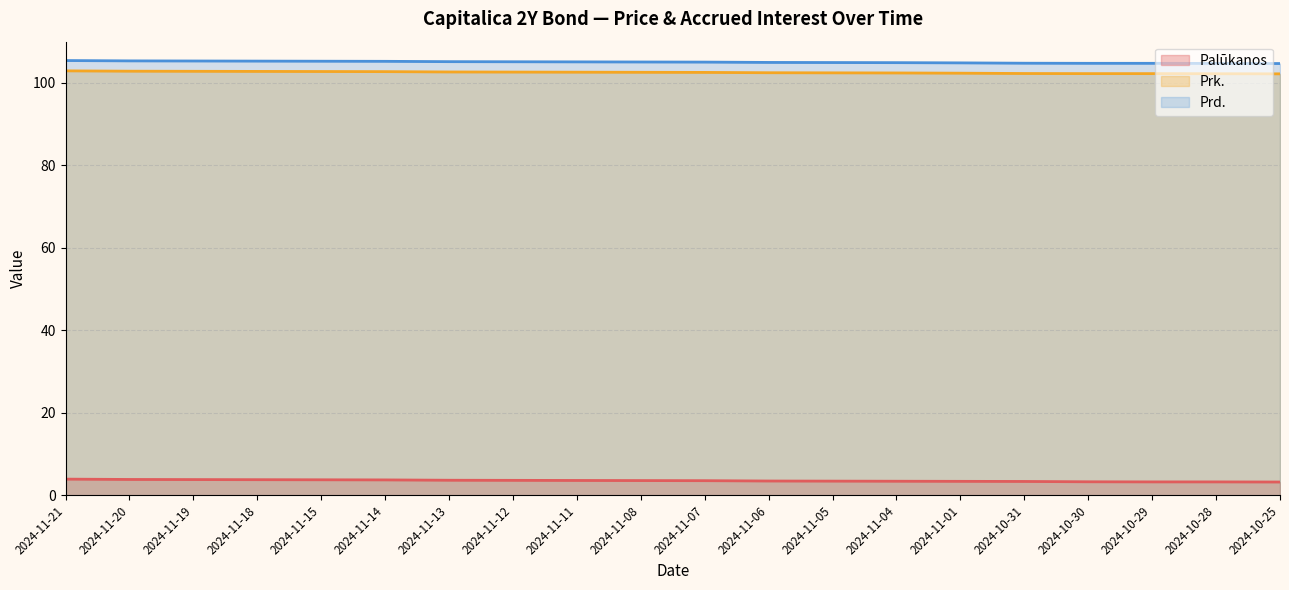

Reading right to left, what are all the values shown in this chart?

Palūkanos: 2024-10-25=3.2	2024-10-28=3.3	2024-10-29=3.3	2024-10-30=3.3	2024-10-31=3.4	2024-11-01=3.4	2024-11-04=3.4	2024-11-05=3.4	2024-11-06=3.5	2024-11-07=3.5	2024-11-08=3.6	2024-11-11=3.6	2024-11-12=3.6	2024-11-13=3.7	2024-11-14=3.7	2024-11-15=3.8	2024-11-18=3.8	2024-11-19=3.8	2024-11-20=3.8	2024-11-21=3.9
Prk.: 2024-10-25=102.2	2024-10-28=102.2	2024-10-29=102.3	2024-10-30=102.3	2024-10-31=102.3	2024-11-01=102.4	2024-11-04=102.4	2024-11-05=102.4	2024-11-06=102.5	2024-11-07=102.5	2024-11-08=102.6	2024-11-11=102.6	2024-11-12=102.6	2024-11-13=102.7	2024-11-14=102.7	2024-11-15=102.8	2024-11-18=102.8	2024-11-19=102.8	2024-11-20=102.8	2024-11-21=102.9
Prd.: 2024-10-25=104.7	2024-10-28=104.7	2024-10-29=104.7	2024-10-30=104.7	2024-10-31=104.8	2024-11-01=104.9	2024-11-04=104.9	2024-11-05=104.9	2024-11-06=105.0	2024-11-07=105.0	2024-11-08=105.1	2024-11-11=105.1	2024-11-12=105.1	2024-11-13=105.2	2024-11-14=105.2	2024-11-15=105.3	2024-11-18=105.3	2024-11-19=105.3	2024-11-20=105.3	2024-11-21=105.4